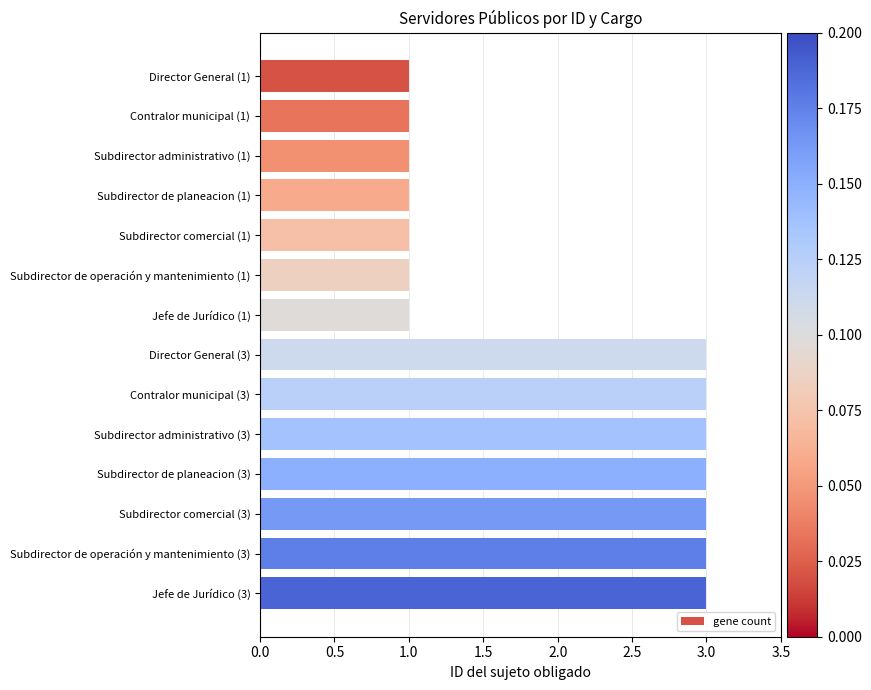

What is the greatest value displayed?

3